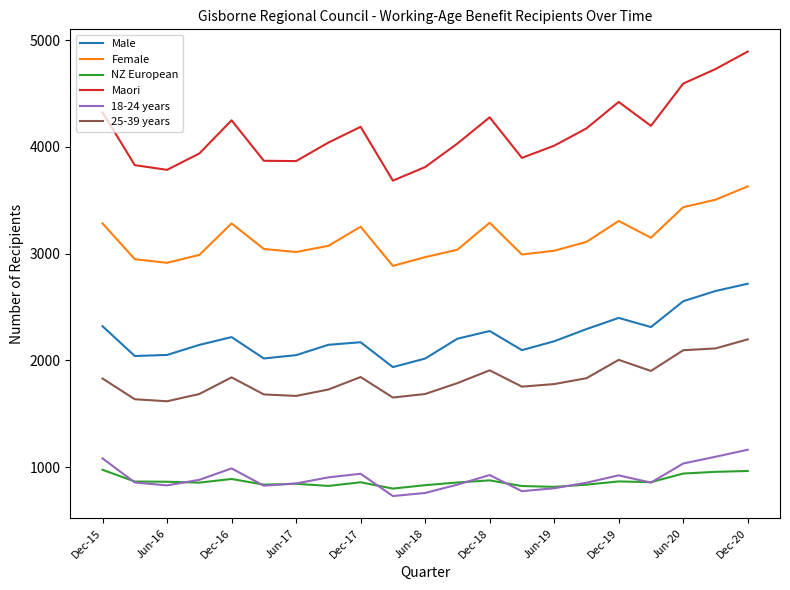

True or false: 18-24 years and Male intersect in this chart.

False